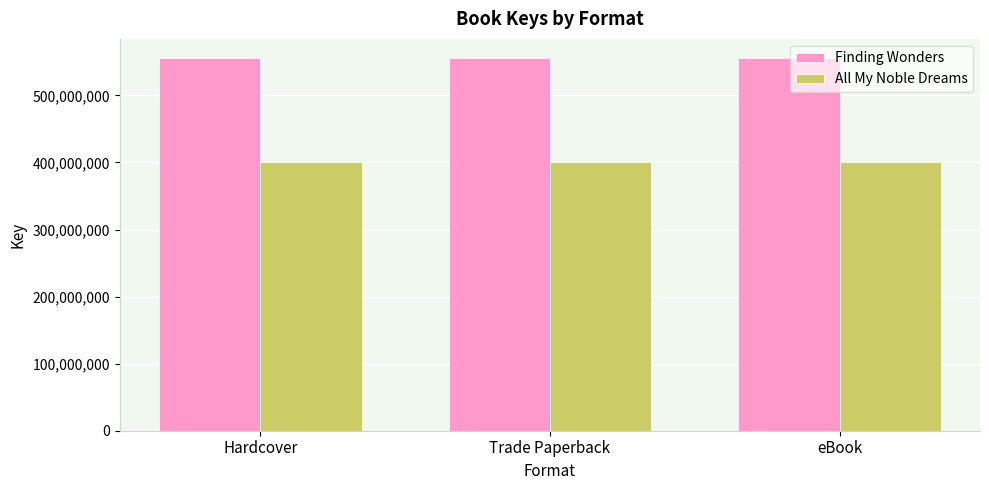

Are the bars horizontal?

No